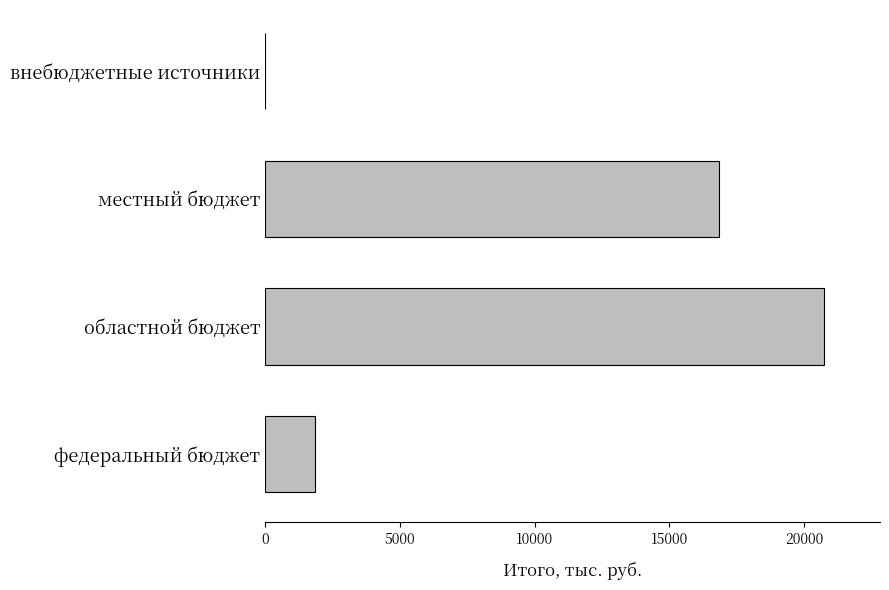

What is the change in value from местный бюджет to внебюджетные источники?

-16832.3